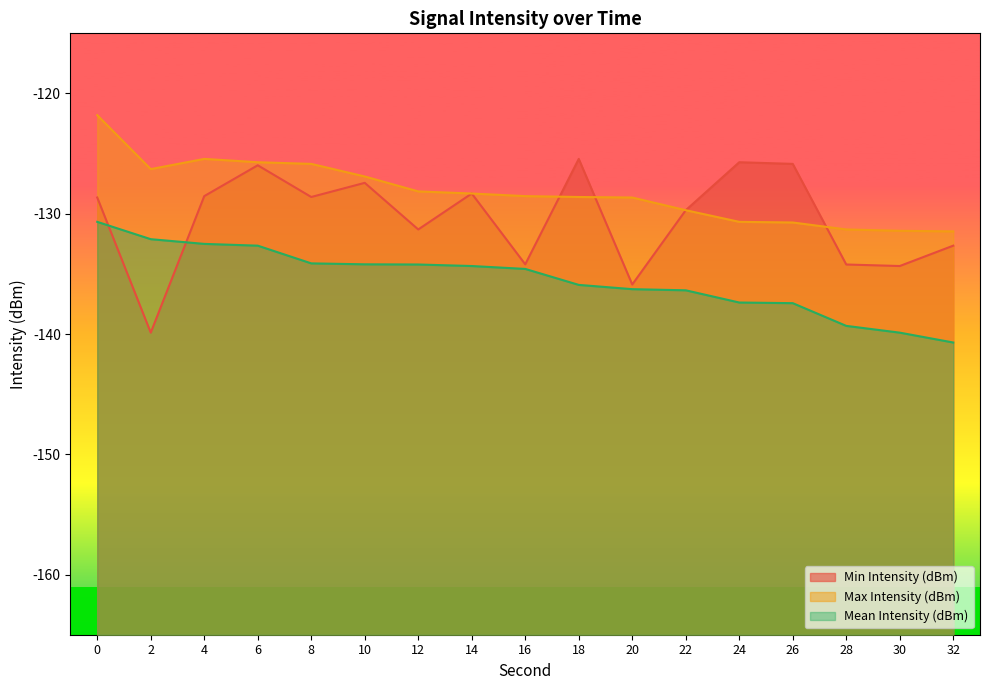

True or false: Mean Intensity (dBm) and Min Intensity (dBm) cross at least once.

True